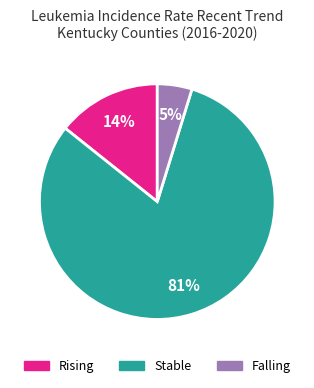

To the nearest percent, what is the difference between the largest and smallest slice percentages?

76%